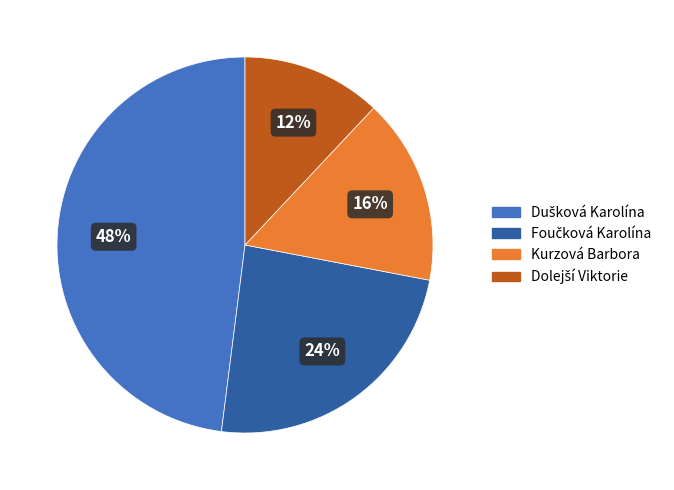

Is there a majority slice in this chart?

No